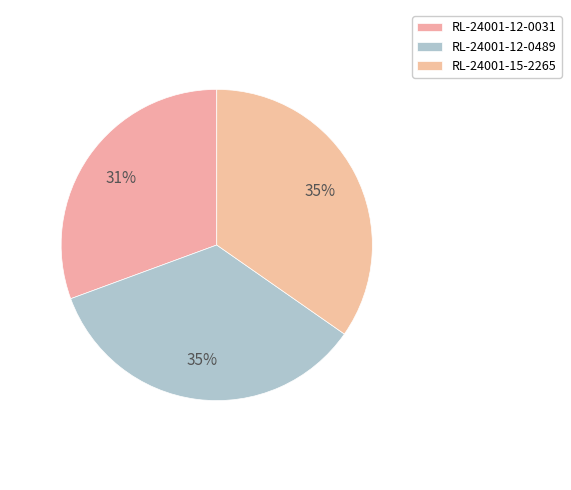

Count the number of slices in the pie.

3